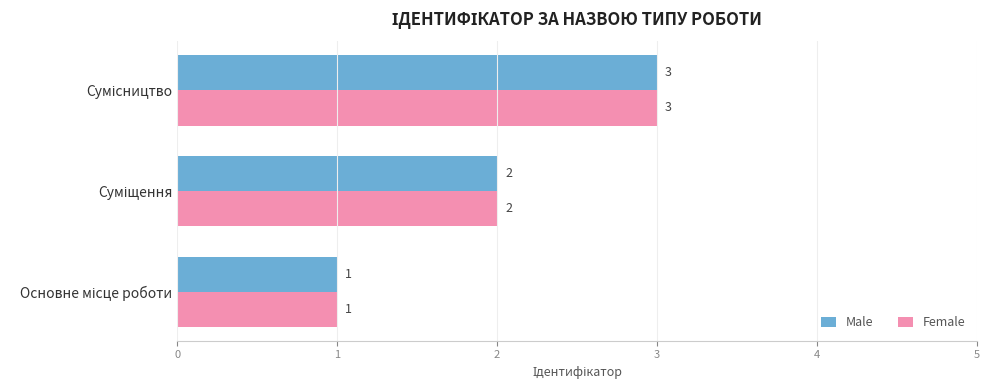

How many Male values are between 1 and 3?

3